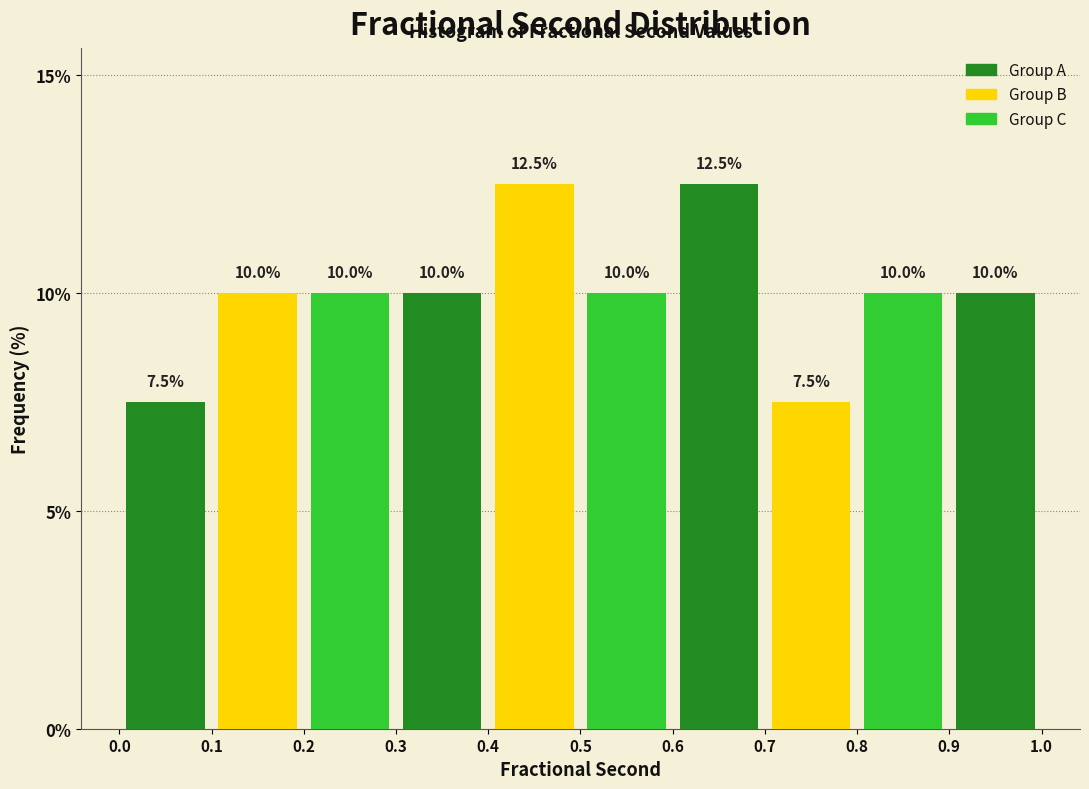

Reading left to right, transcribe this chart: for each bar, give the range it covers on the x-axis and its height.

0.0 to 0.1: 7.5
0.1 to 0.2: 10.0
0.2 to 0.3: 10.0
0.3 to 0.4: 10.0
0.4 to 0.5: 12.5
0.5 to 0.6: 10.0
0.6 to 0.7: 12.5
0.7 to 0.8: 7.5
0.8 to 0.9: 10.0
0.9 to 1.0: 10.0